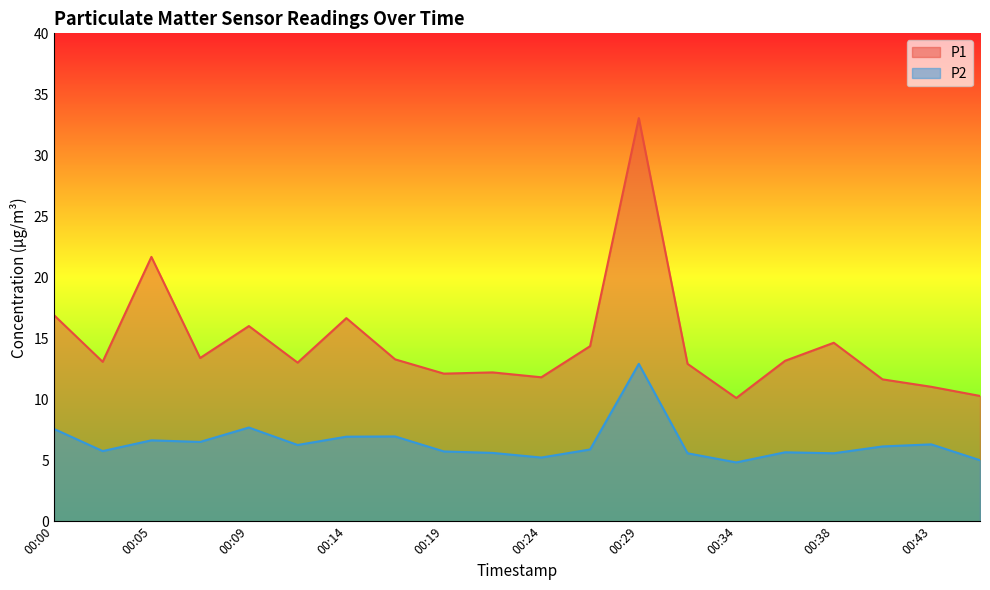

What is the difference between the highest and lowest values at 00:26?

8.5